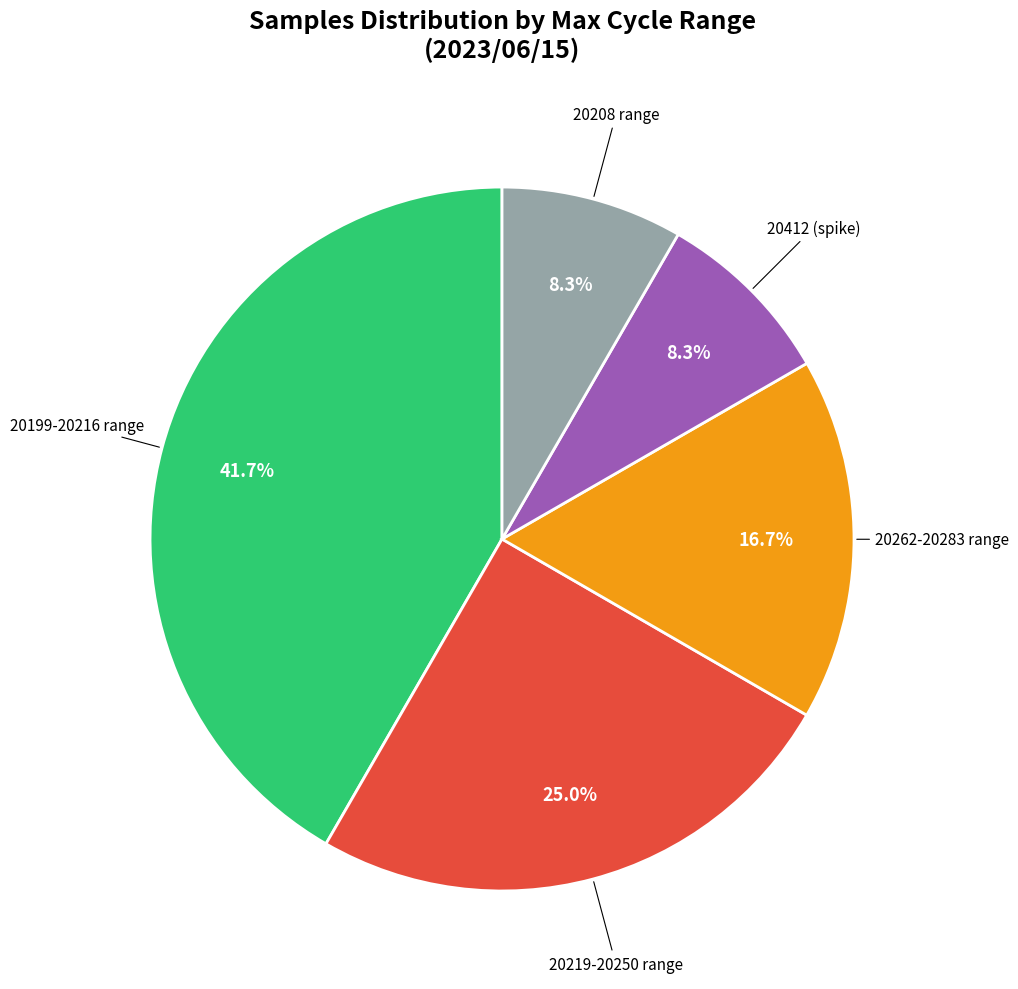

Which slice is the largest?

20199-20216 range